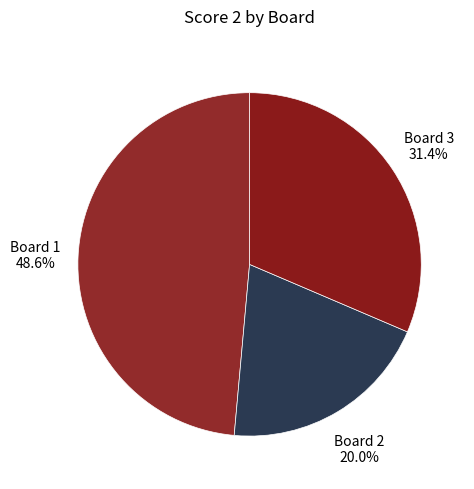

What percentage is NOT represented by Board 2?

80.0%